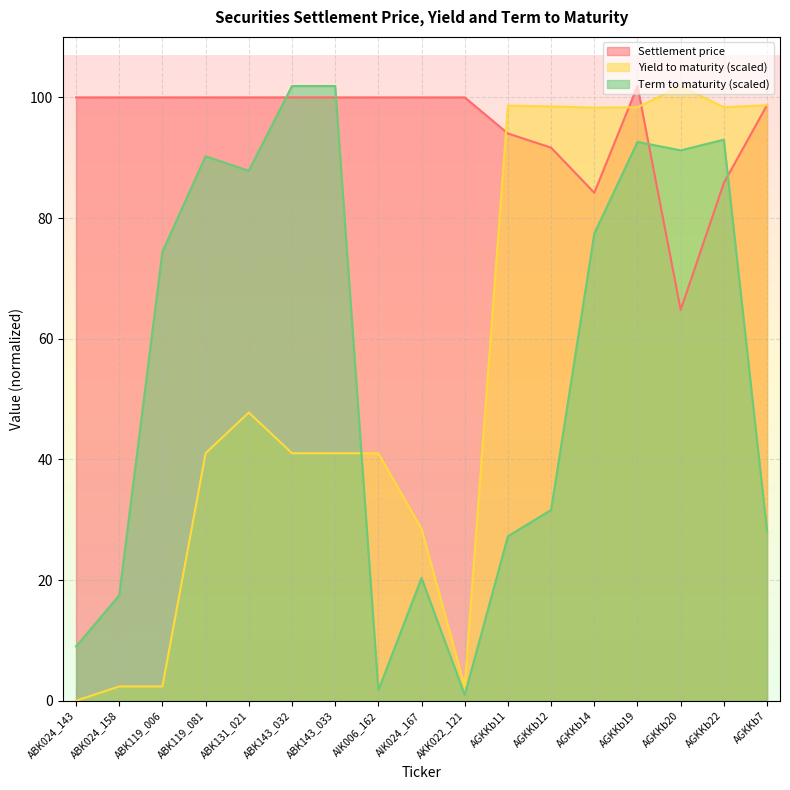

At how many categories does at least one series exceed 4?

17